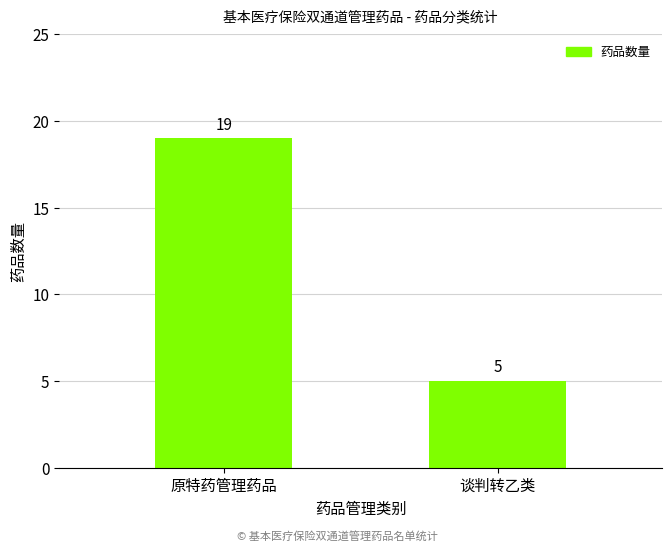

What position from the left is 原特药管理药品?

1